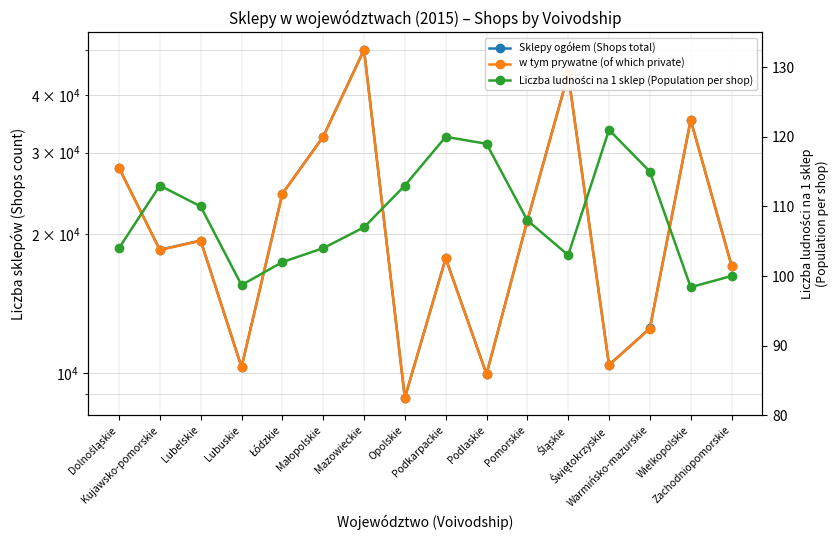

Does the chart have visible grid lines?

Yes